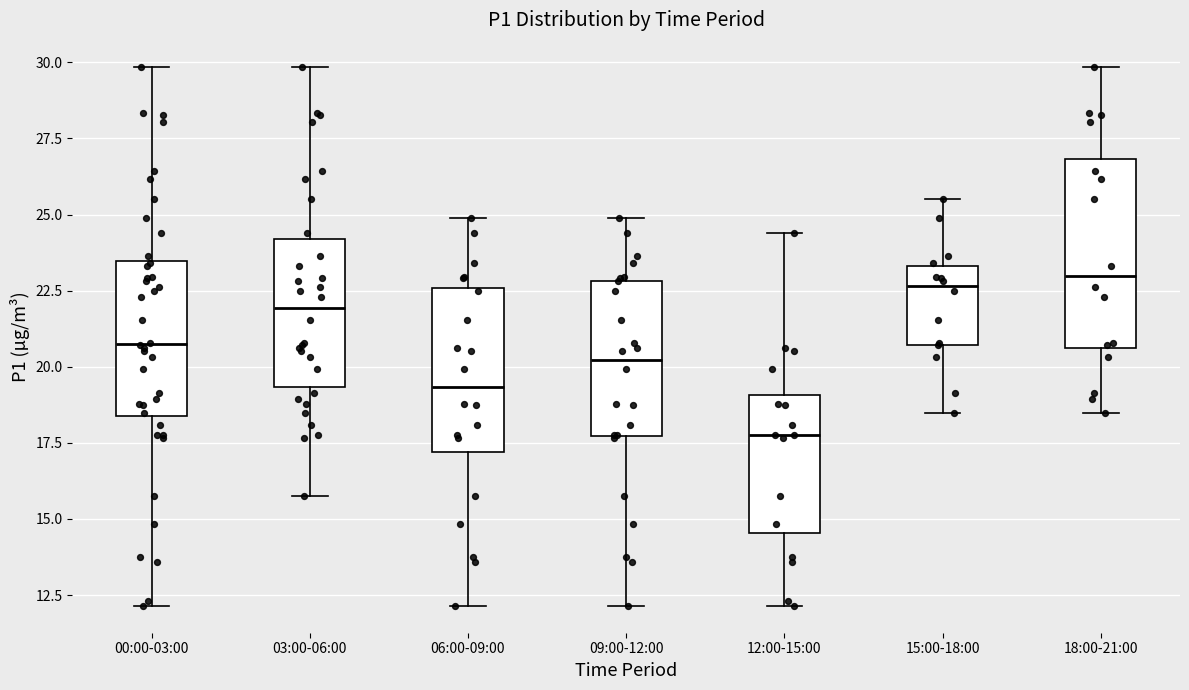

Which box is the tallest, from its lower edge to its upper edge?

18:00-21:00